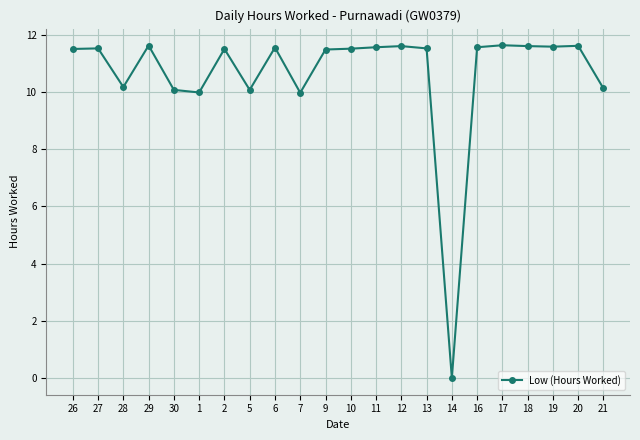

Where does the data first go above 11?

26